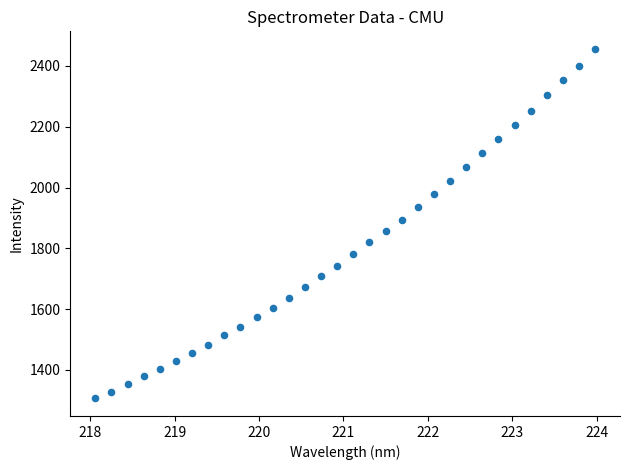

What is the range of X values (max minus min)?

5.9